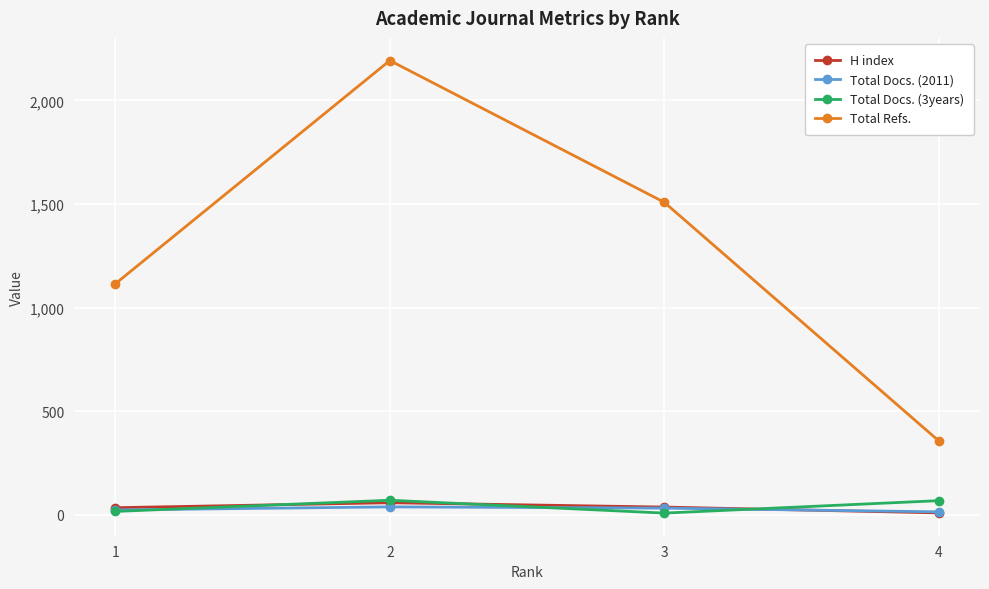

At how many categories does at least one series exceed 533?

3